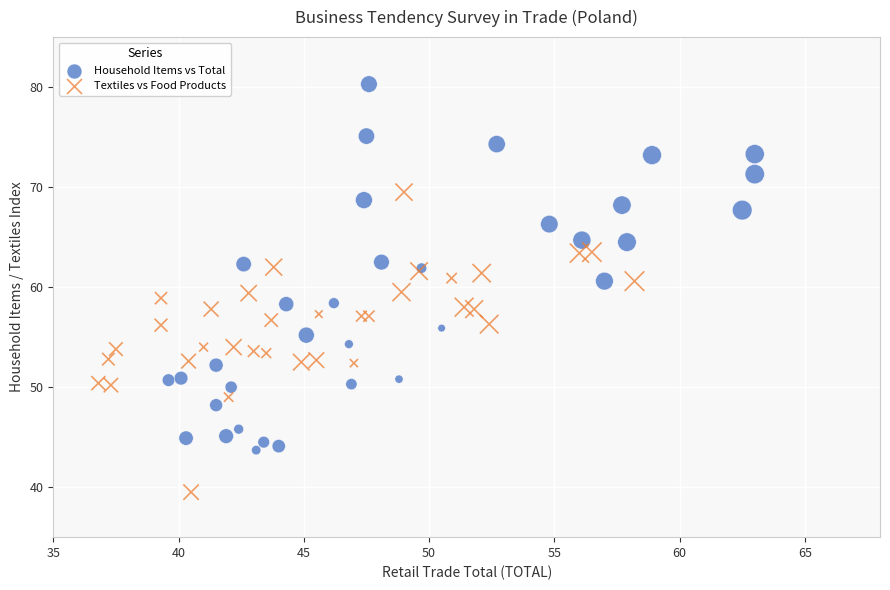

What are all the series names shown in the legend?

Household Items vs Total, Textiles vs Food Products